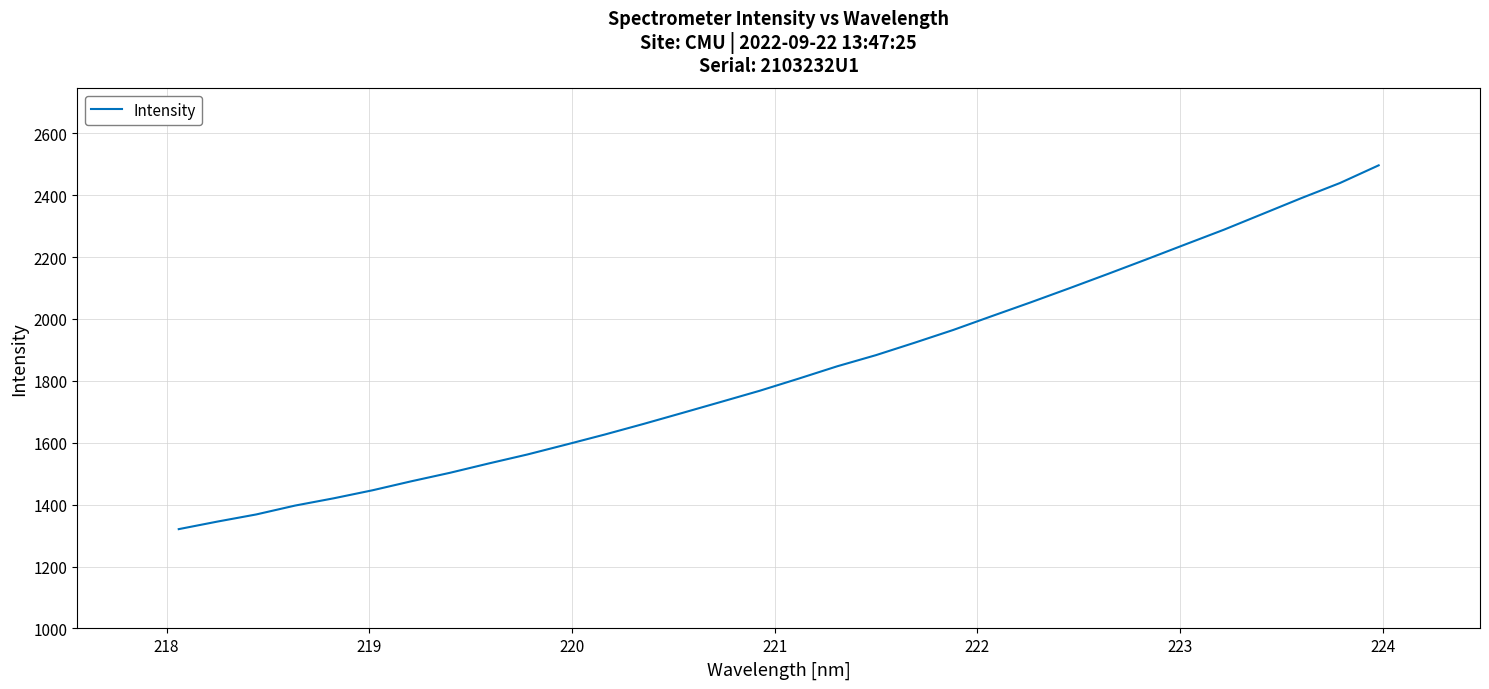

What is the difference between the second highest and minimum values?

1118.3